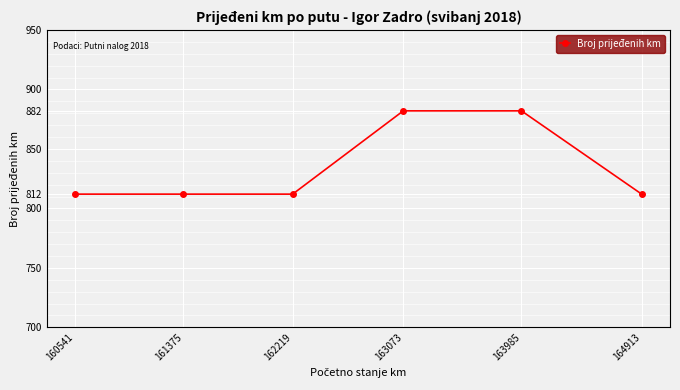

What is the change in value from 161375 to 163073?

+70